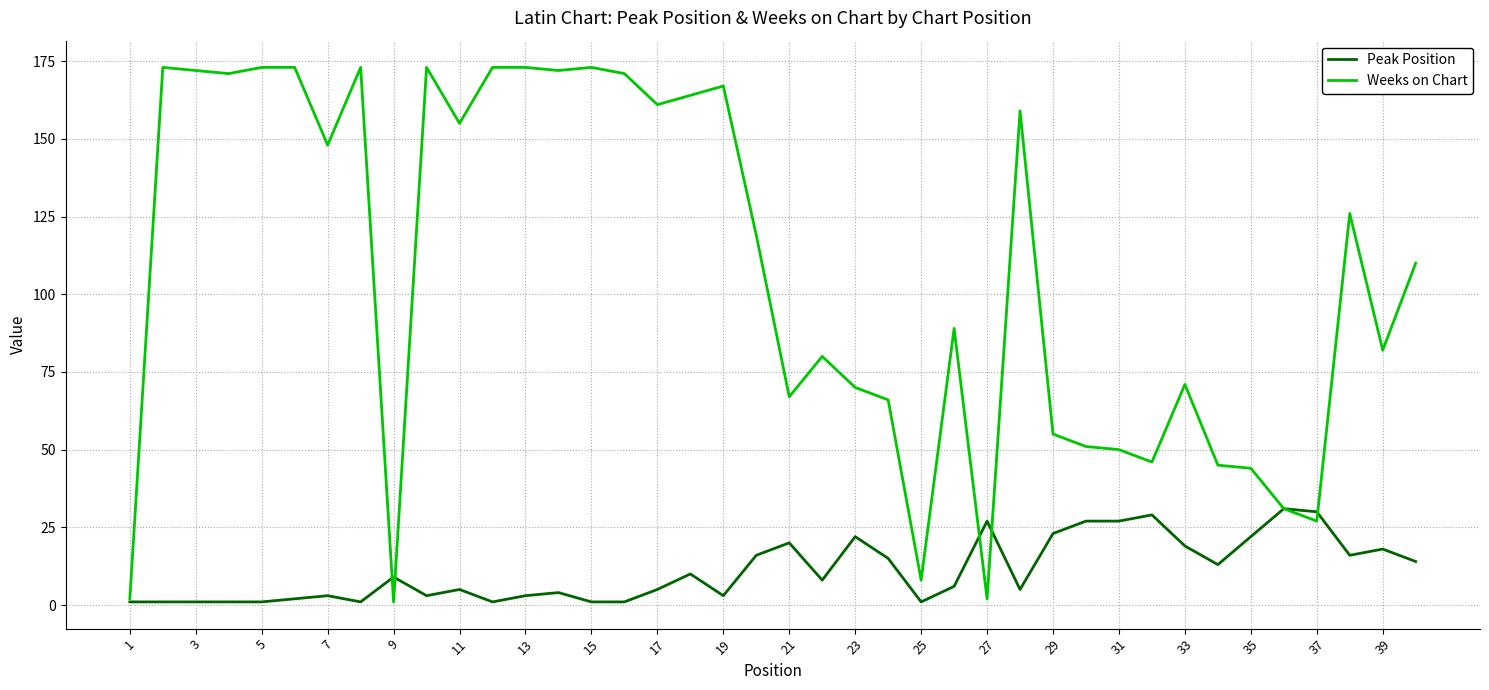

What is the smallest value displayed?

1